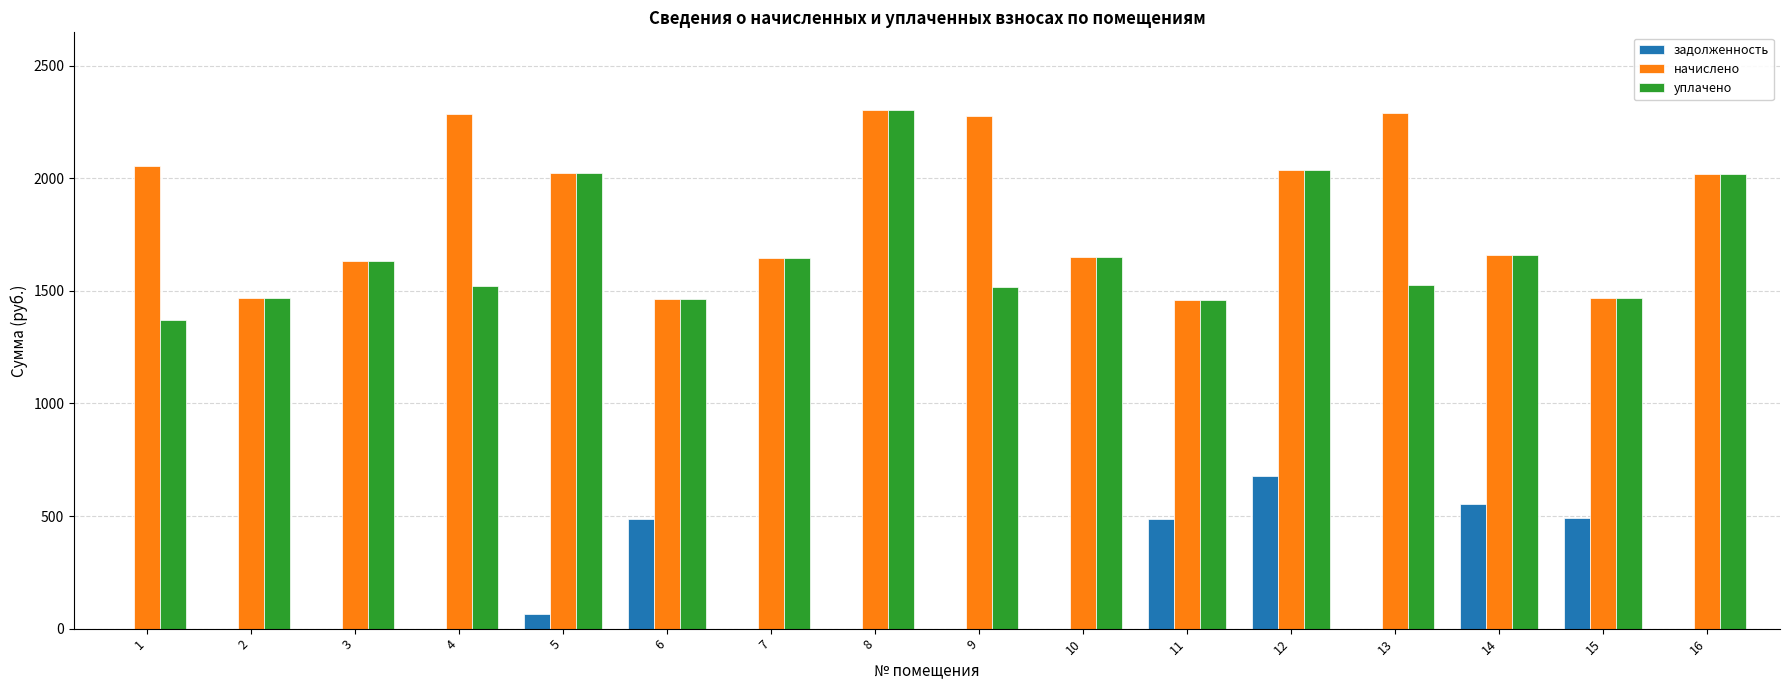

Which series has the widest spread of values?

уплачено